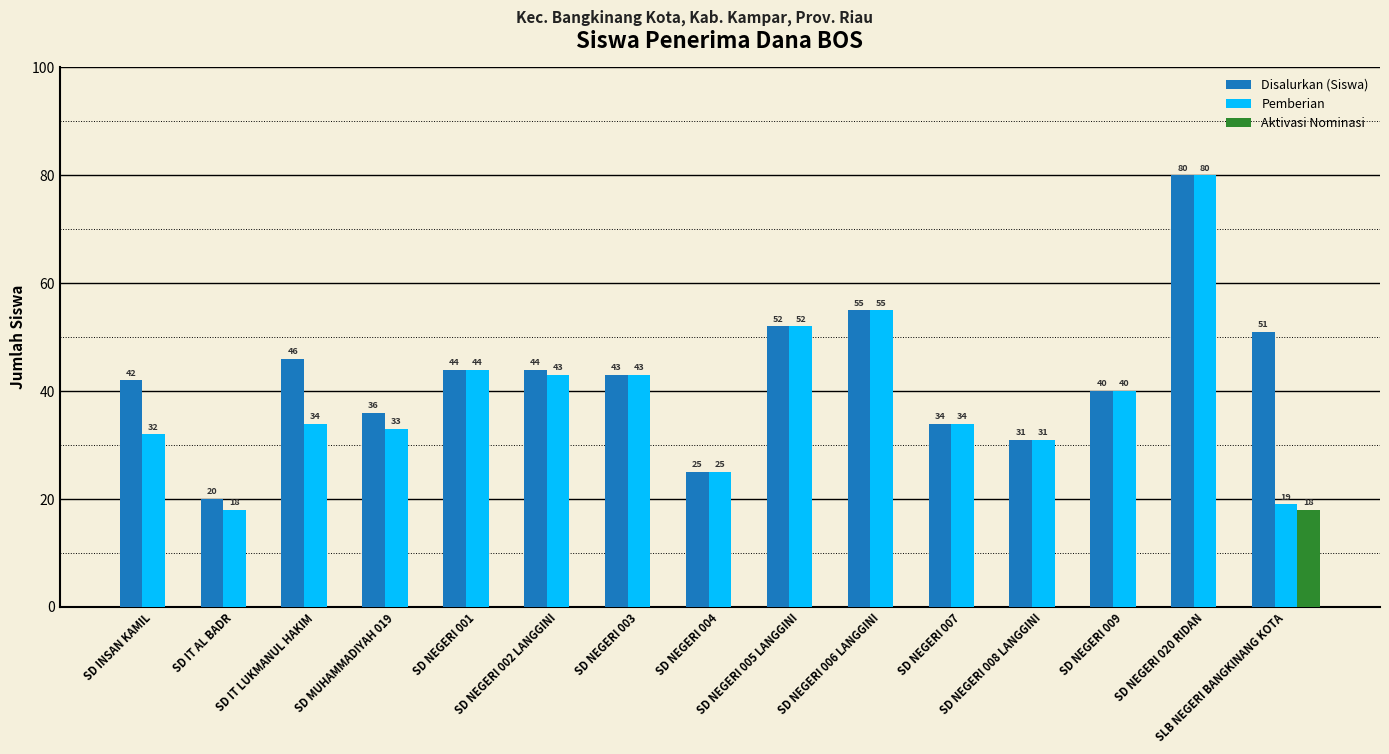

Which series has the largest total across all categories?

Disalurkan (Siswa)